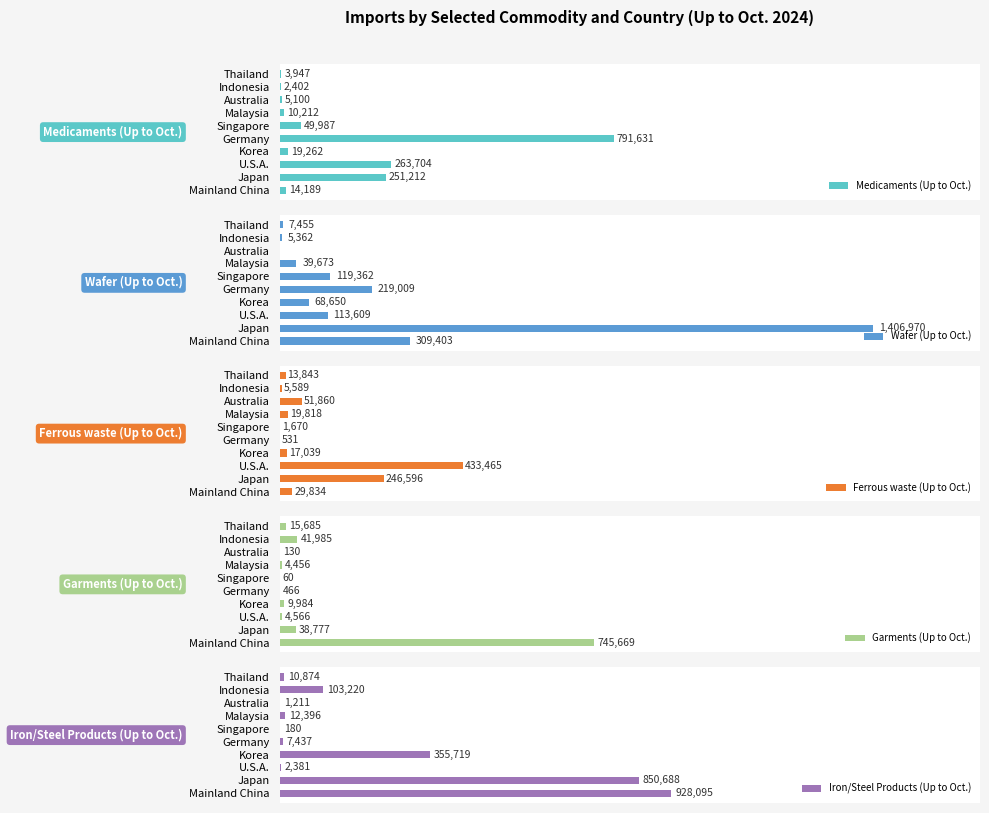

What is the spread (max minus min) of values at Indonesia?

100818